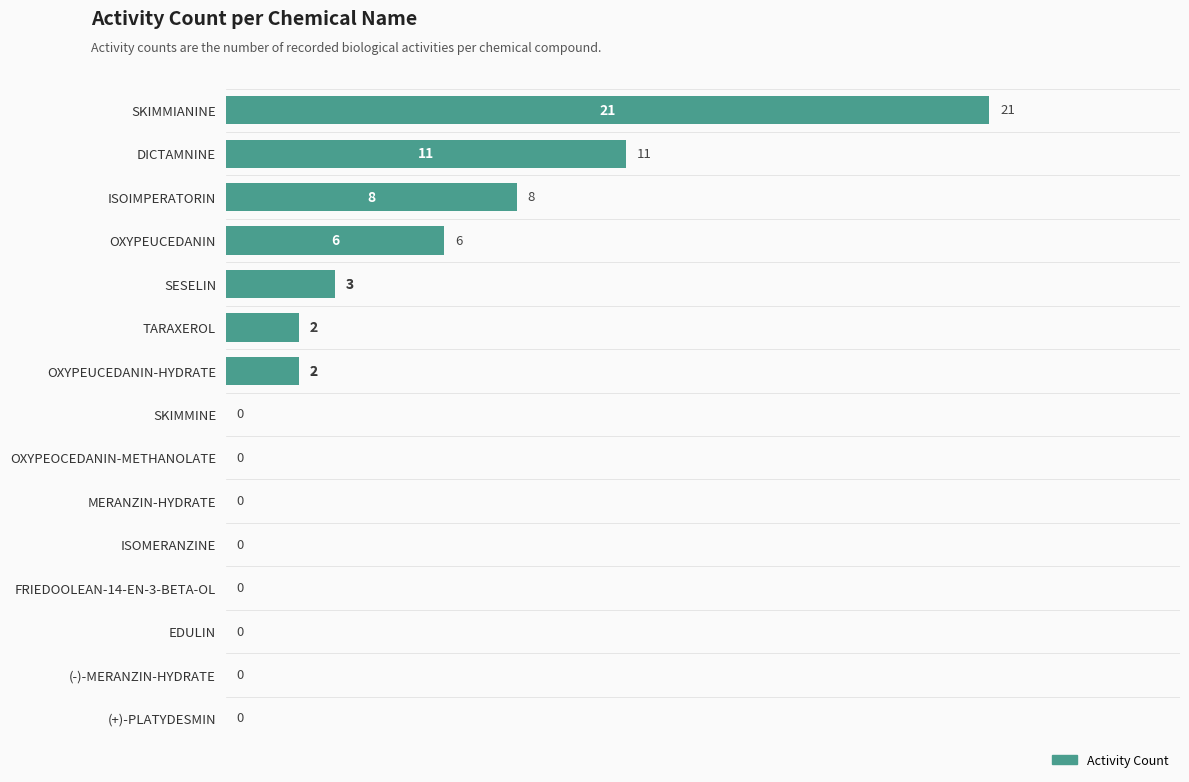

True or false: the data shows 12 at (-)-MERANZIN-HYDRATE.

False